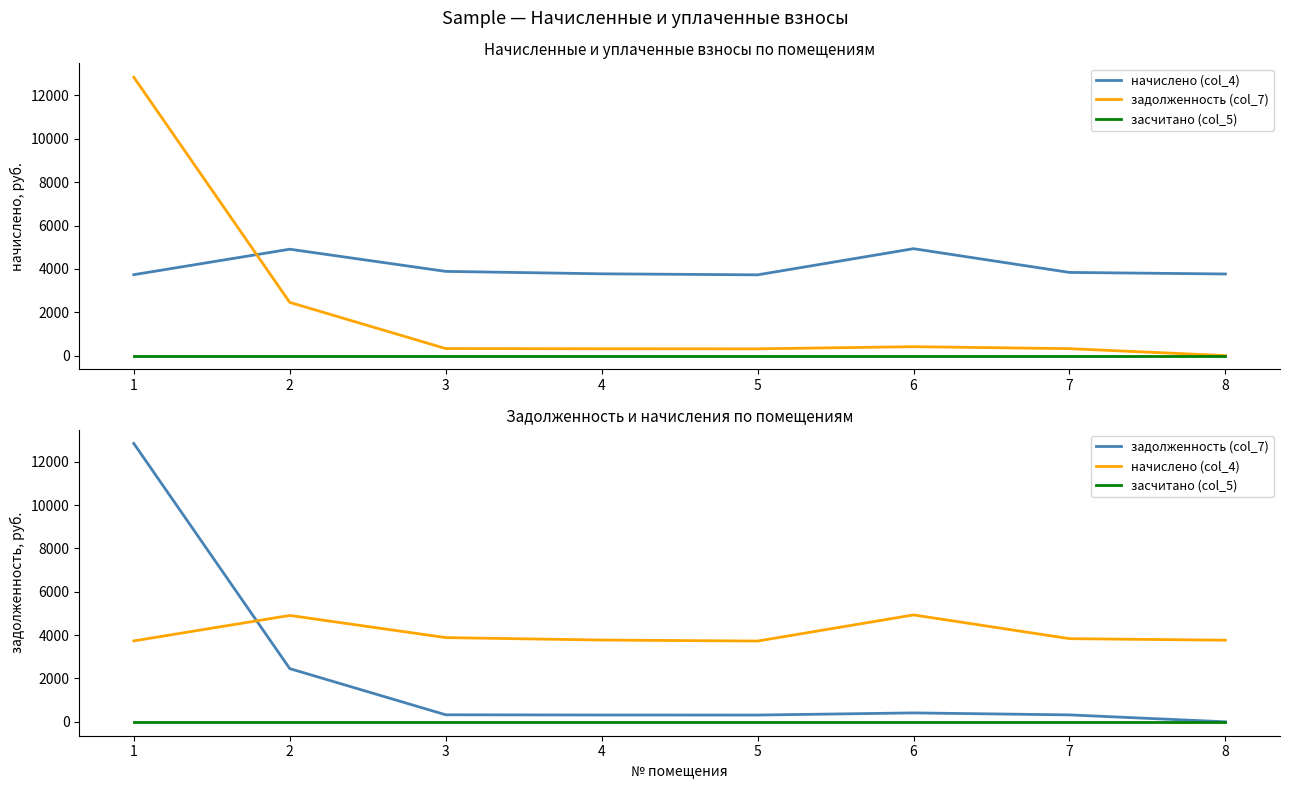

True or false: начислено (col_4) and засчитано (col_5) intersect in this chart.

False